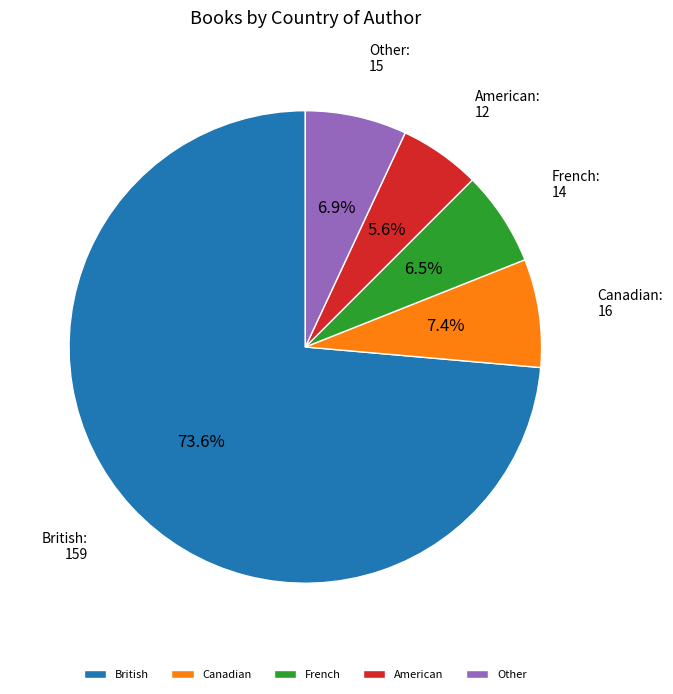

Does any single category account for the majority?

Yes